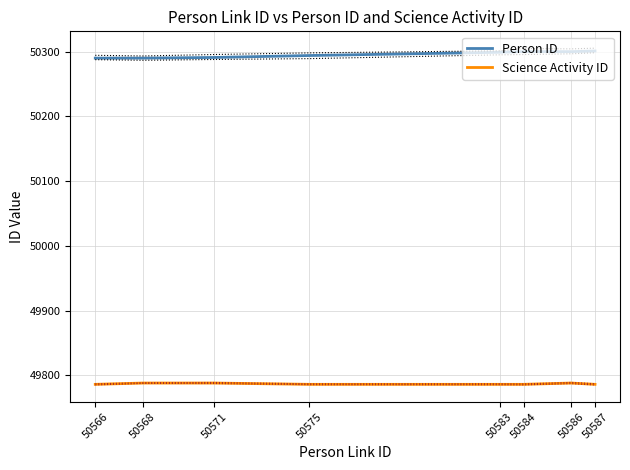

What is the sum of all Science Activity ID values?

398294